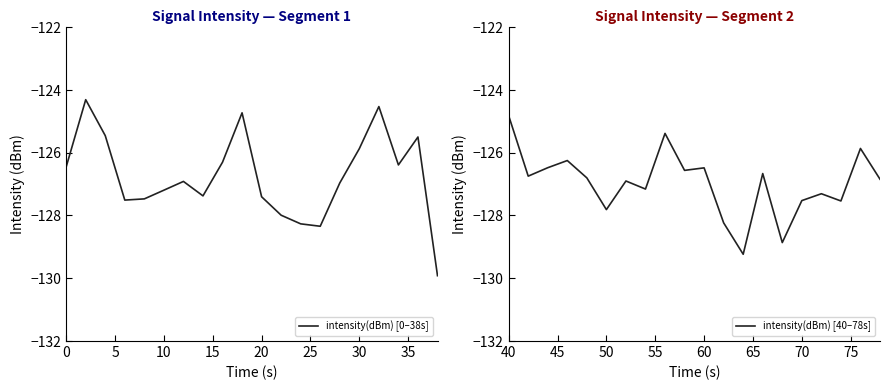

True or false: intensity(dBm) [0–38s] has a value of -125.9 at 30.

True